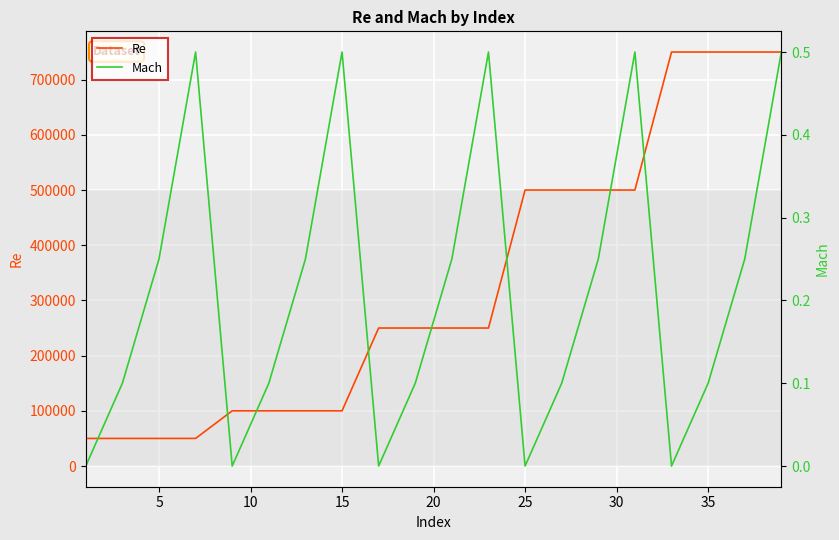

What is the lowest value of the Re series?

50000